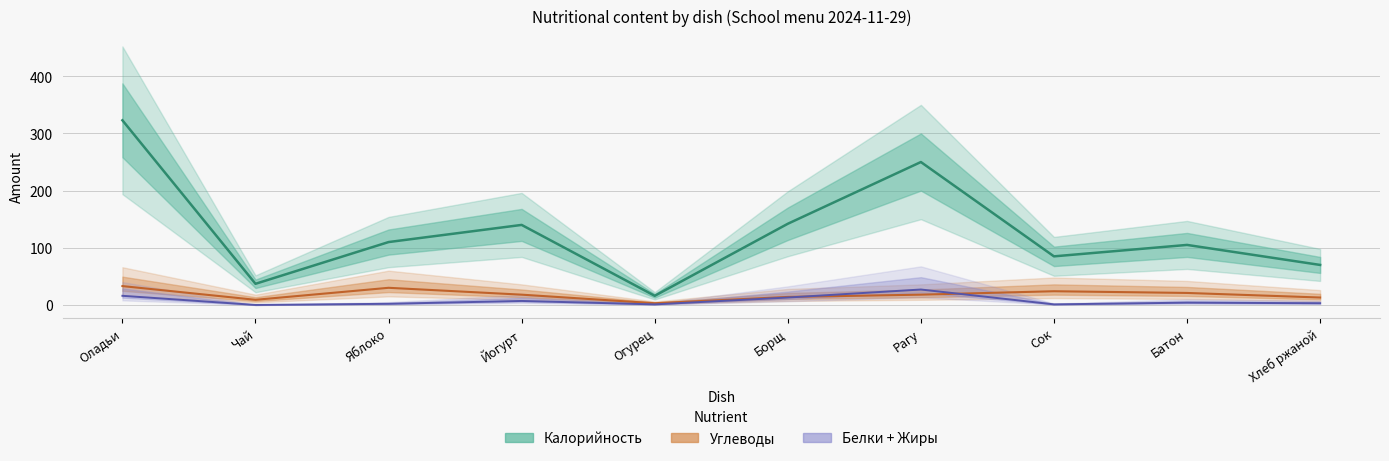

Rank the categories by Белки+Жиры (line) value from lowest to highest.

Чай, Огурец, Сок, Яблоко, Хлеб ржаной, Батон, Йогурт, Борщ, Оладьи, Рагу